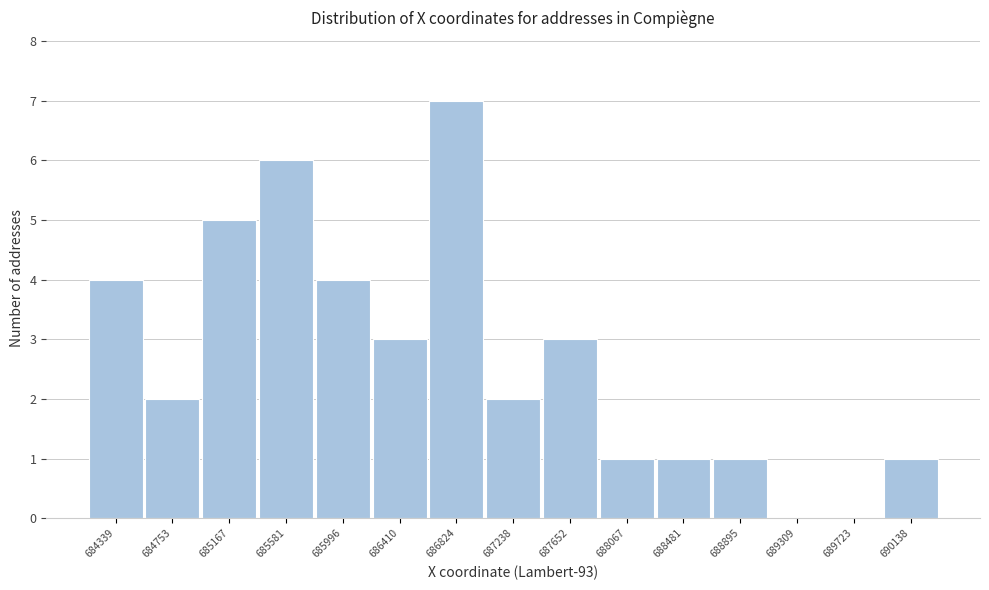

Reading left to right, transcribe all the data shown in this chart.

684339=4	684753=2	685167=5	685581=6	685996=4	686410=3	686824=7	687238=2	687652=3	688067=1	688481=1	688895=1	689309=0	689723=0	690138=1